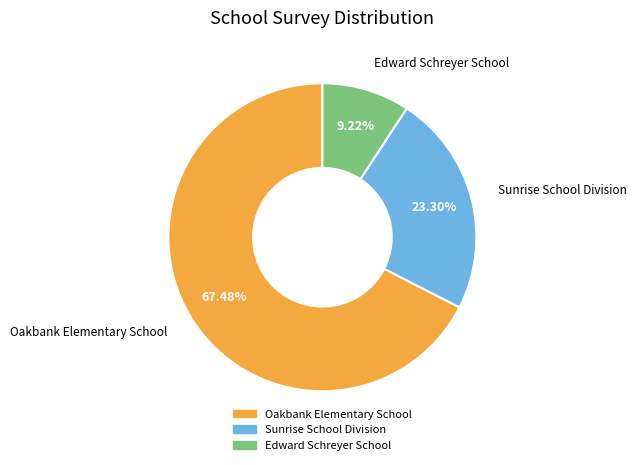

Is there any slice that represents more than half of the pie?

Yes